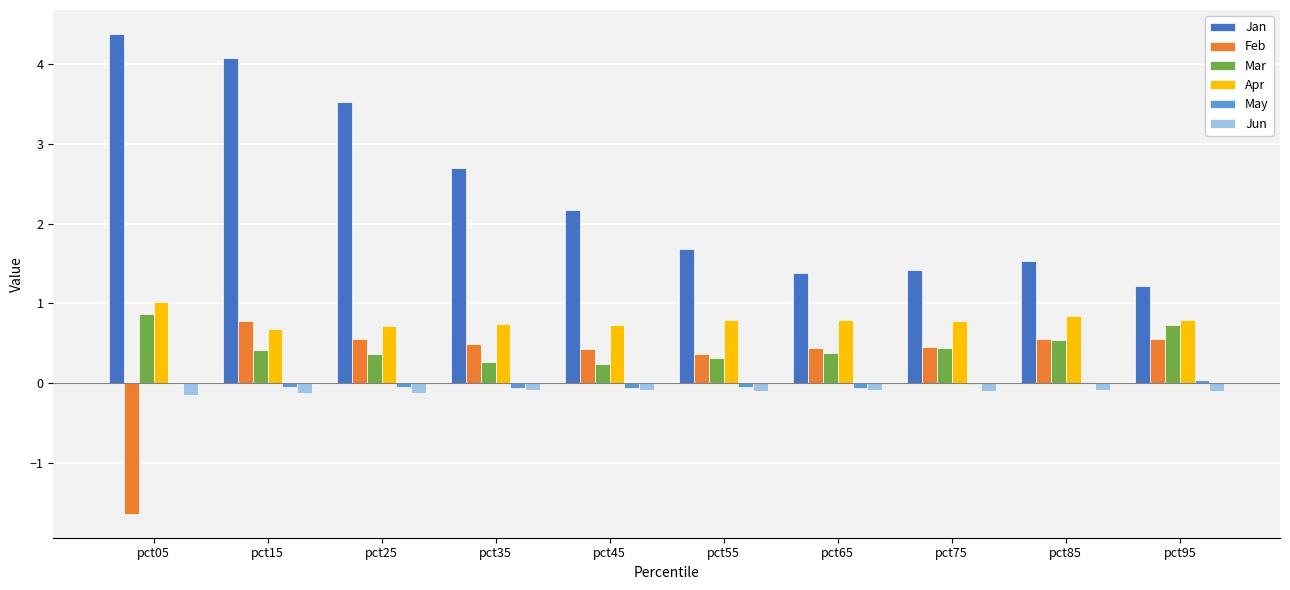

Which category has the highest value in the Jan series?

pct05